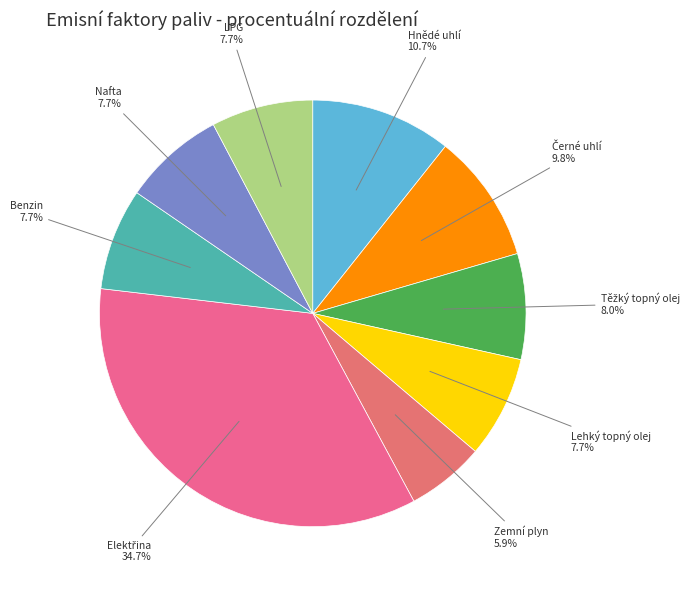

The Zemní plyn slice represents 1% of the pie. True or false?

False